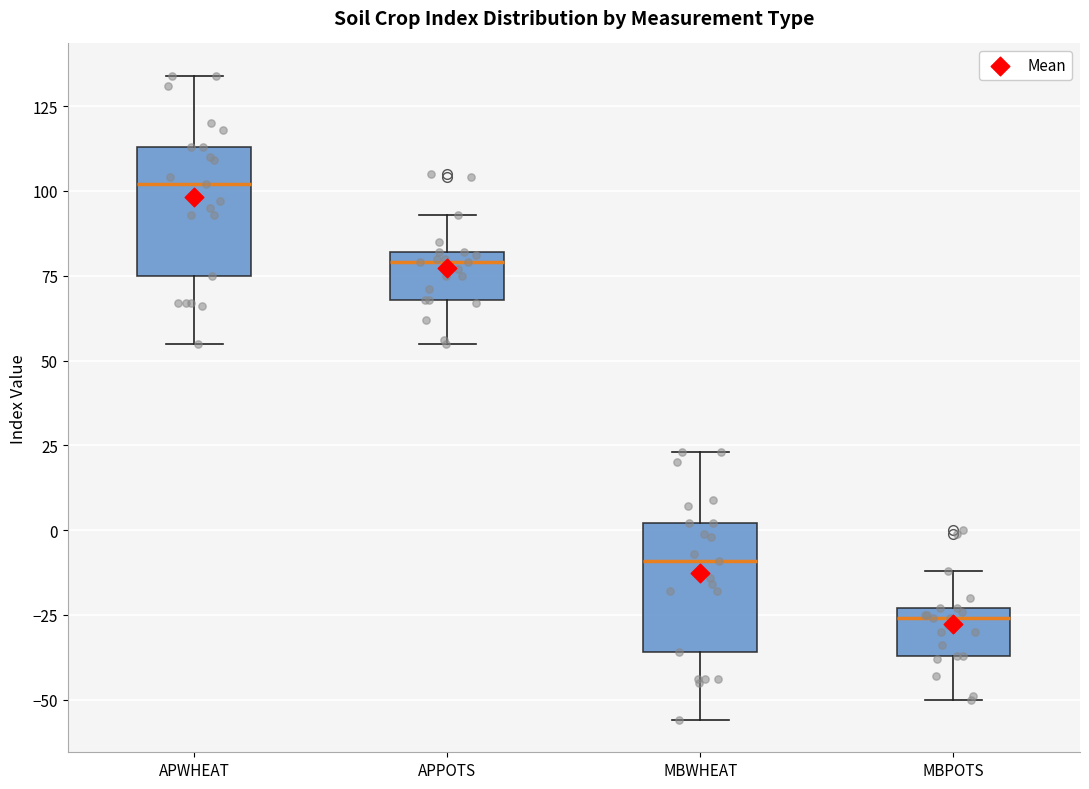

Reading left to right, transcribe this box plot: for each box, give where its median line is, the range the box spans, and where its two whiskers end, as read against the y-axis. The values are not printed on the chart, so give them approximately, as read against the axis.

APWHEAT: median 100, box 75 to 115, whiskers 55 to 135
APPOTS: median 80 (just below the box's upper edge), box 70 to 80, whiskers 55 to 95
MBWHEAT: median -10, box -35 to 0, whiskers -55 to 25
MBPOTS: median -25 (just below the box's upper edge), box -35 to -25, whiskers -50 to -10